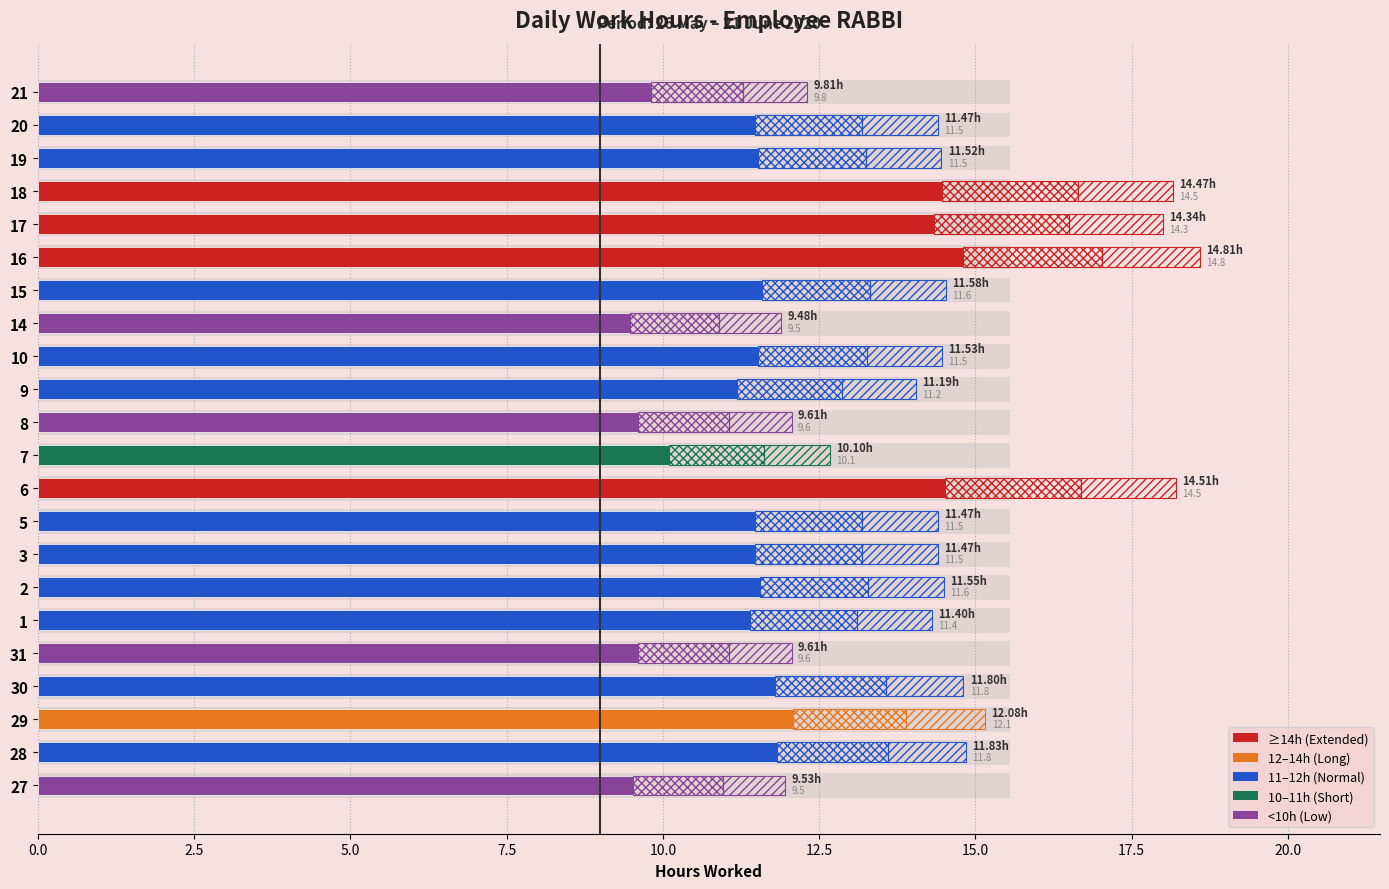

The chart shows a value of 9.5 at 27. True or false?

True